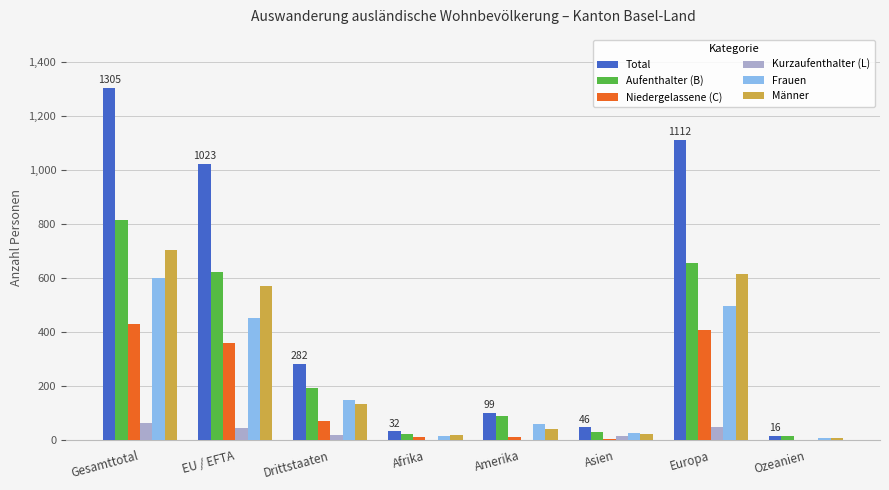

True or false: Frauen has a value of 452 at EU / EFTA.

True